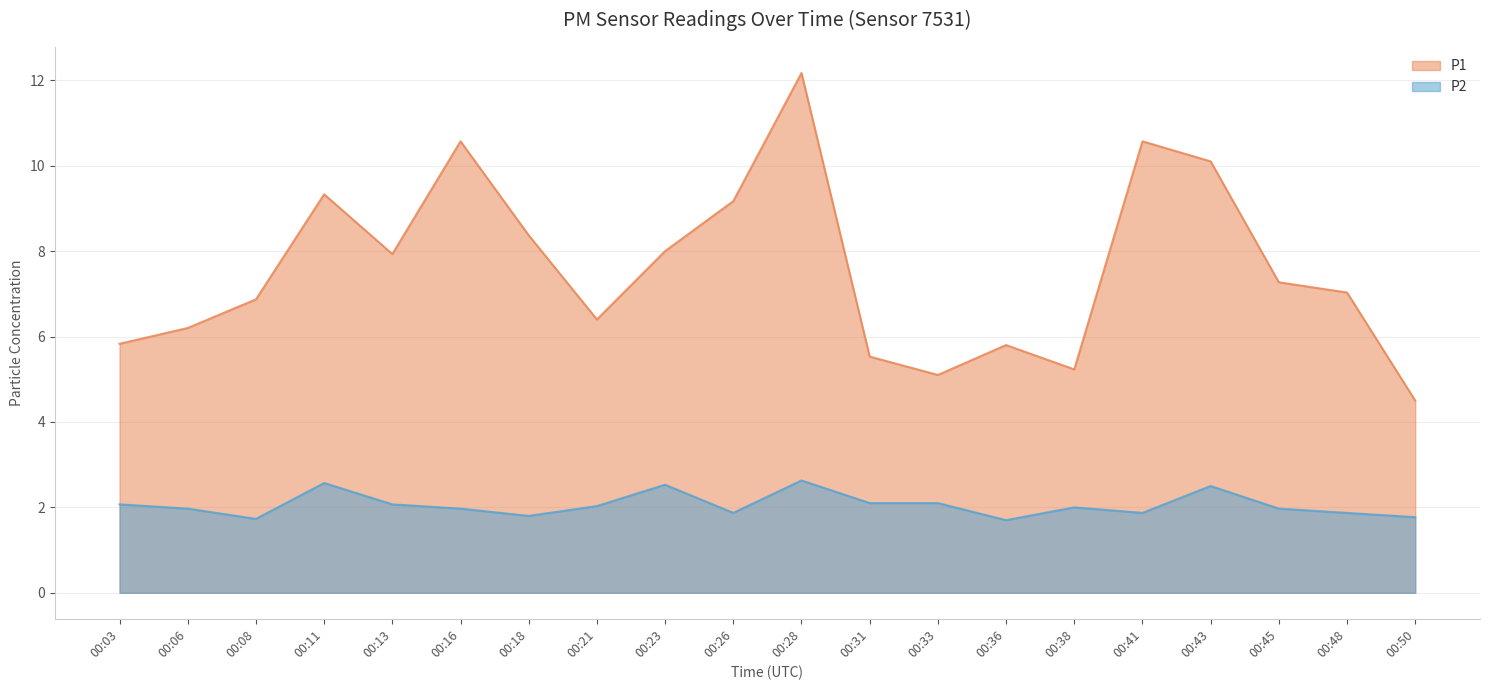

Count the number of data series in this chart.

2